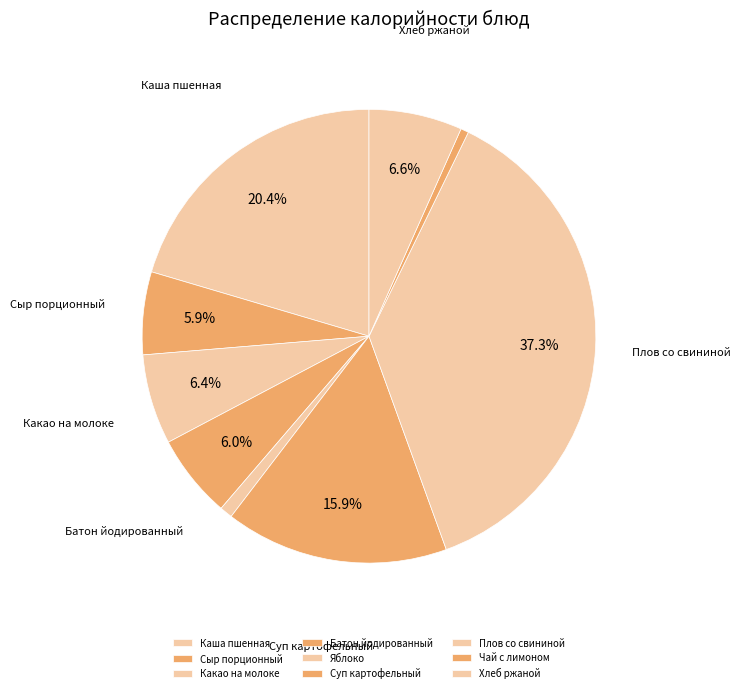

To the nearest percent, what percentage of the pie is Какао на молоке?

6%